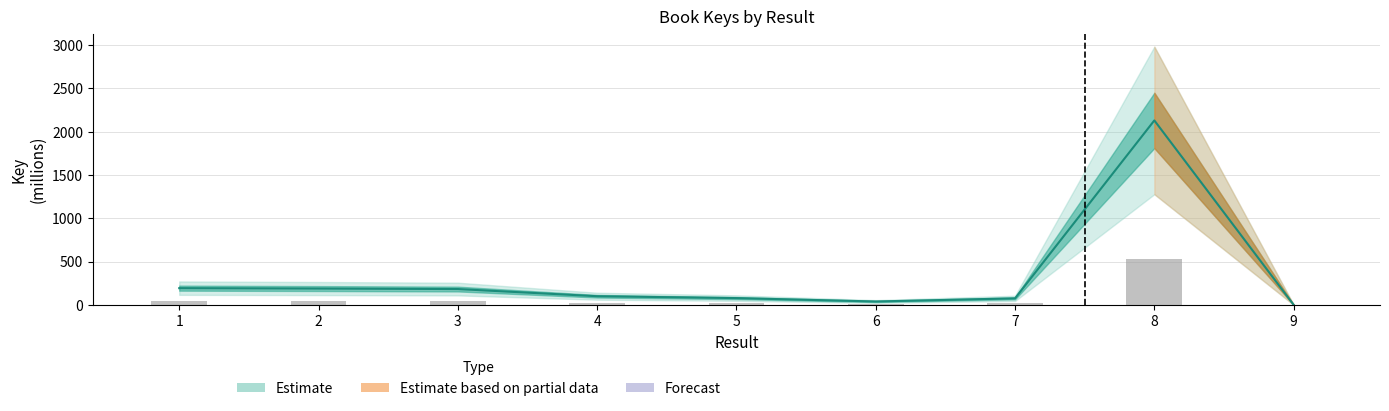

What is the difference between the maximum and minimum values?

2129.3